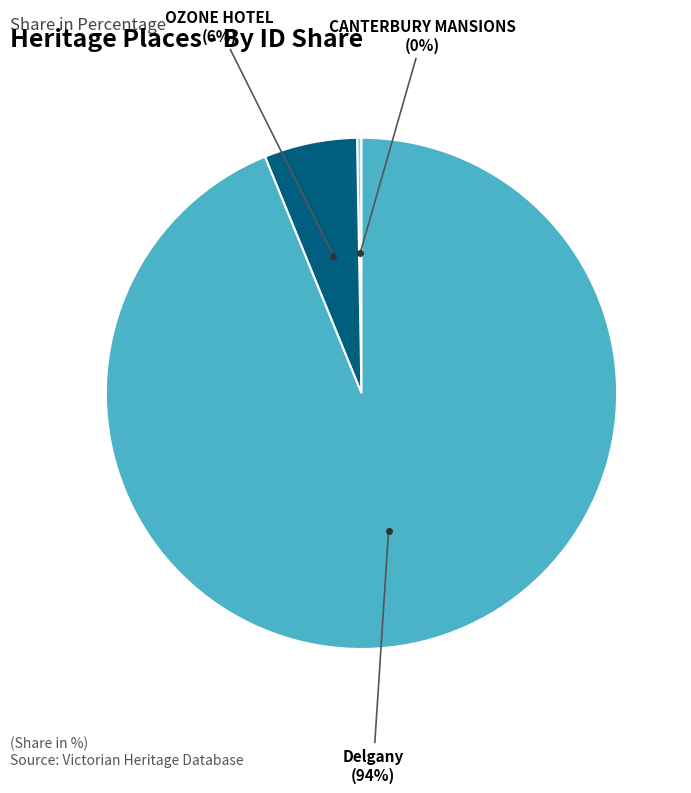

Do Delgany and CANTERBURY MANSIONS together represent more than half of the pie?

Yes